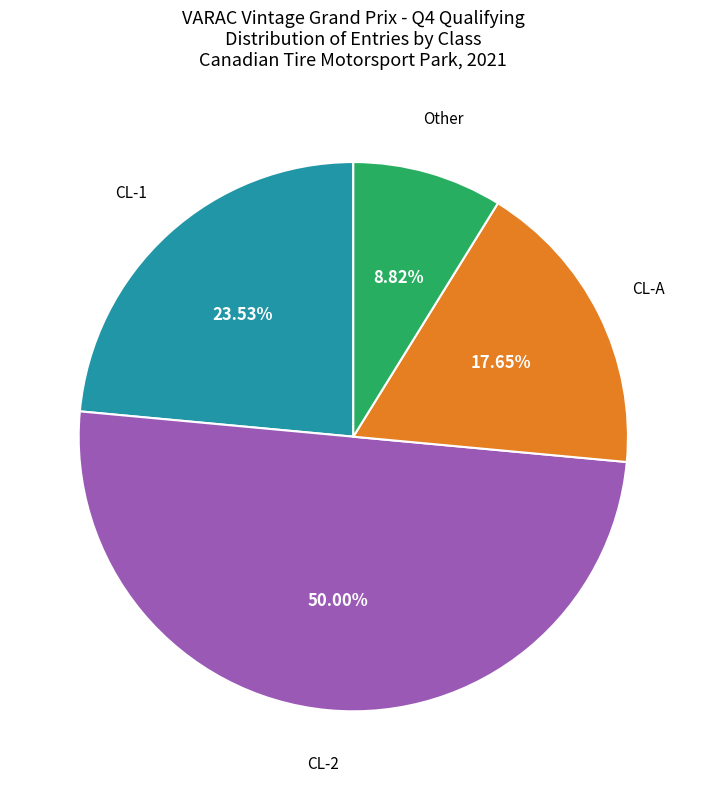

Count the number of slices in the pie.

4